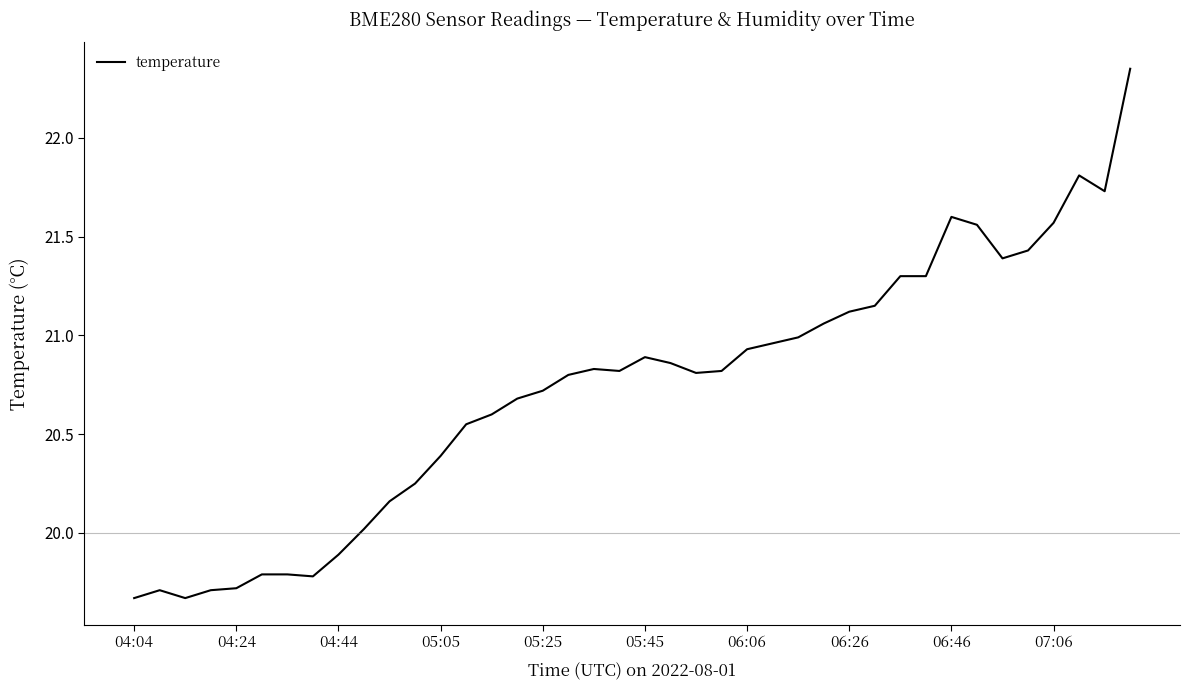

How many points are lower than both their immediate neighbors (excluding endpoints)?

6